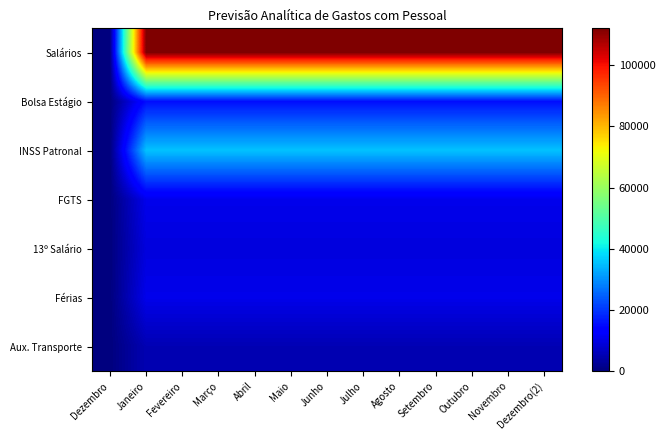

Reading right to left, what are all the values shown in this chart?

Salários: Dezembro(2)=112084.9	Novembro=112084.9	Outubro=112084.9	Setembro=112084.9	Agosto=112084.9	Julho=112084.9	Junho=112084.9	Maio=112084.9	Abril=112084.9	Março=112084.9	Fevereiro=112084.9	Janeiro=112084.9	Dezembro=0.0
Bolsa Estágio: Dezembro(2)=15600.0	Novembro=15600.0	Outubro=15600.0	Setembro=15600.0	Agosto=15600.0	Julho=15600.0	Junho=15600.0	Maio=15600.0	Abril=15600.0	Março=15600.0	Fevereiro=15600.0	Janeiro=15600.0	Dezembro=0.0
INSS Patronal: Dezembro(2)=35478.0	Novembro=35478.0	Outubro=35478.0	Setembro=35478.0	Agosto=35478.0	Julho=35478.0	Junho=35478.0	Maio=35478.0	Abril=35478.0	Março=35478.0	Fevereiro=35478.0	Janeiro=35478.0	Dezembro=0.0
FGTS: Dezembro(2)=10710.3	Novembro=10710.3	Outubro=10710.3	Setembro=10710.3	Agosto=10710.3	Julho=10710.3	Junho=10710.3	Maio=10710.3	Abril=10710.3	Março=10710.3	Fevereiro=10710.3	Janeiro=10710.3	Dezembro=0.0
13º Salário: Dezembro(2)=9340.4	Novembro=9340.4	Outubro=9340.4	Setembro=9340.4	Agosto=9340.4	Julho=9340.4	Junho=9340.4	Maio=9340.4	Abril=9340.4	Março=9340.4	Fevereiro=9340.4	Janeiro=9340.4	Dezembro=0.0
Férias: Dezembro(2)=10640.4	Novembro=10640.4	Outubro=10640.4	Setembro=10640.4	Agosto=10640.4	Julho=10640.4	Junho=10640.4	Maio=10640.4	Abril=10640.4	Março=10640.4	Fevereiro=10640.4	Janeiro=10640.4	Dezembro=0.0
Aux. Transporte: Dezembro(2)=5200.0	Novembro=5200.0	Outubro=5200.0	Setembro=5200.0	Agosto=5200.0	Julho=5200.0	Junho=5200.0	Maio=5200.0	Abril=5200.0	Março=5200.0	Fevereiro=5200.0	Janeiro=5200.0	Dezembro=0.0